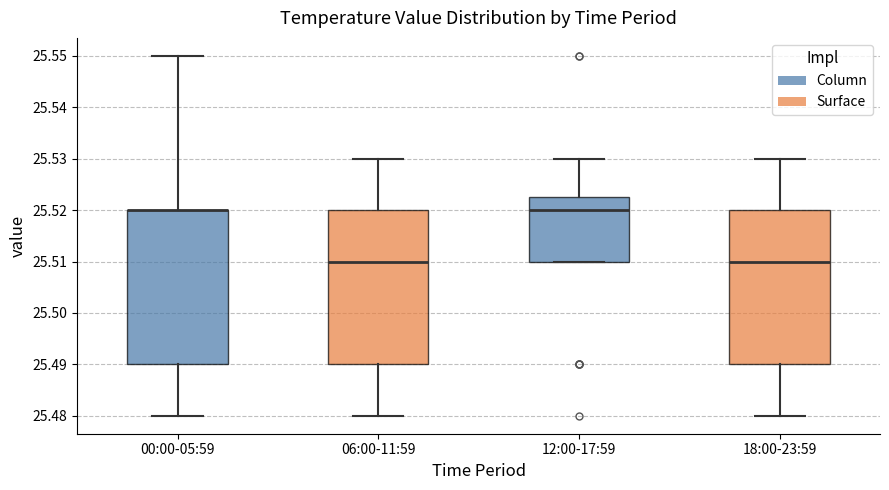

Where does the upper whisker of the box for 06:00-11:59 end on the y-axis? The values are not printed on the chart, so give them approximately, as read against the axis.

25.530